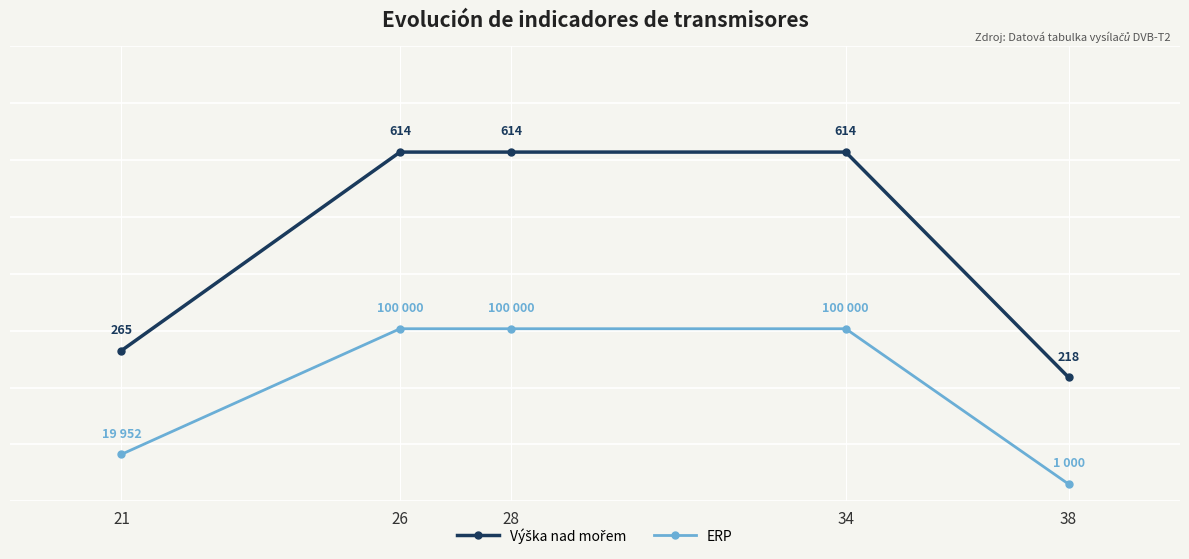

Reading left to right, transcribe all the data shown in this chart.

Výška nad mořem: 21=265	26=614	28=614	34=614	38=218
ERP: 21=19952	26=100000	28=100000	34=100000	38=1000